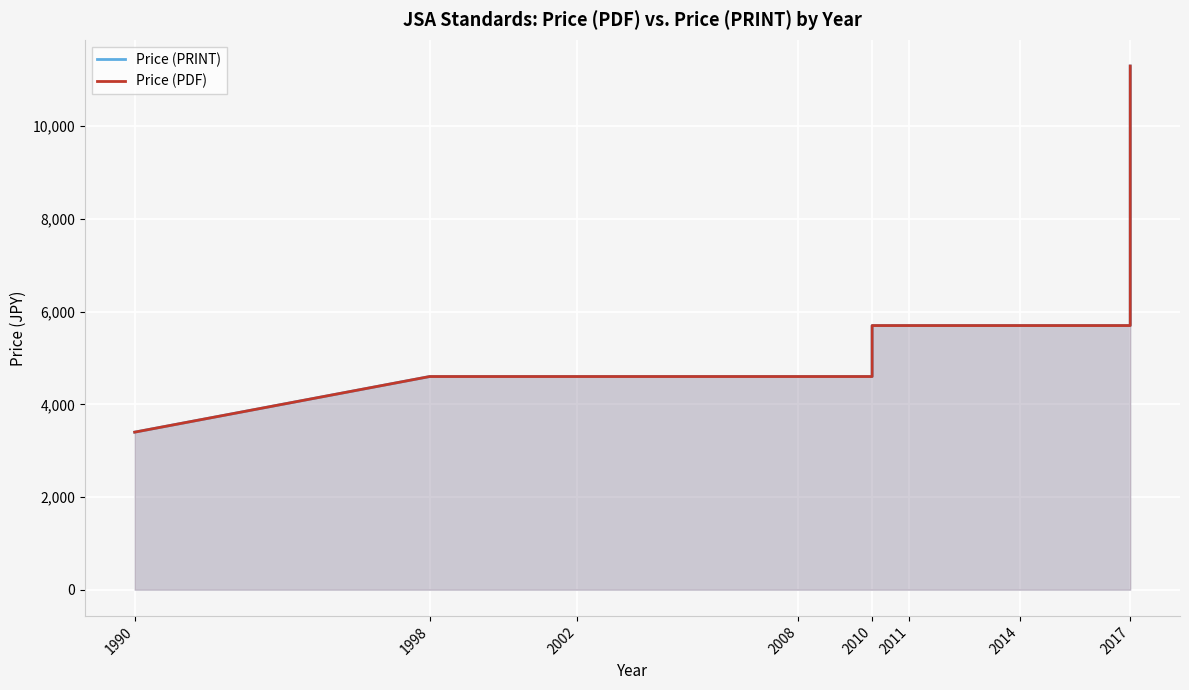

True or false: Price (PRINT) and Price (PDF) cross at least once.

False